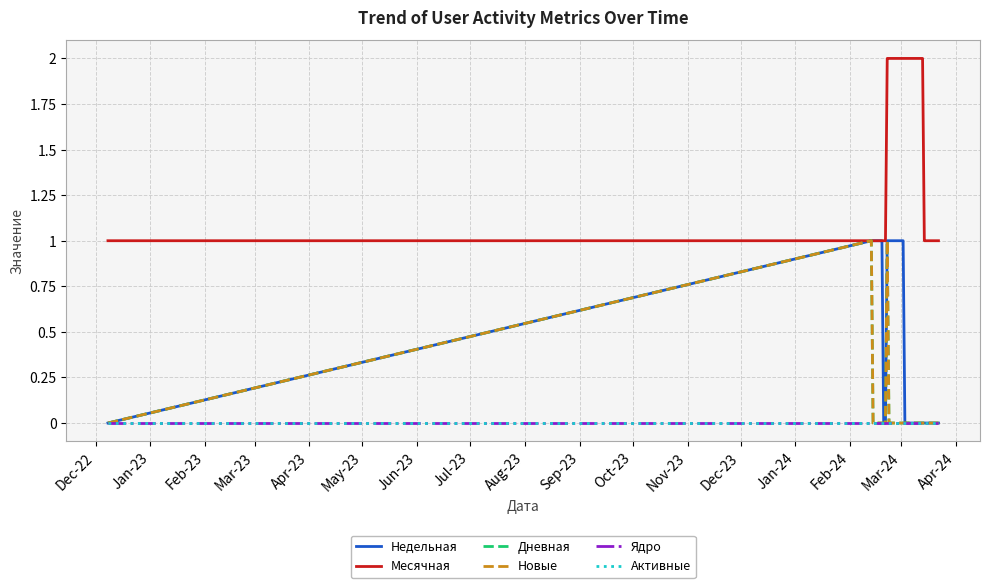

Does the chart display data point markers on the line(s)?

No